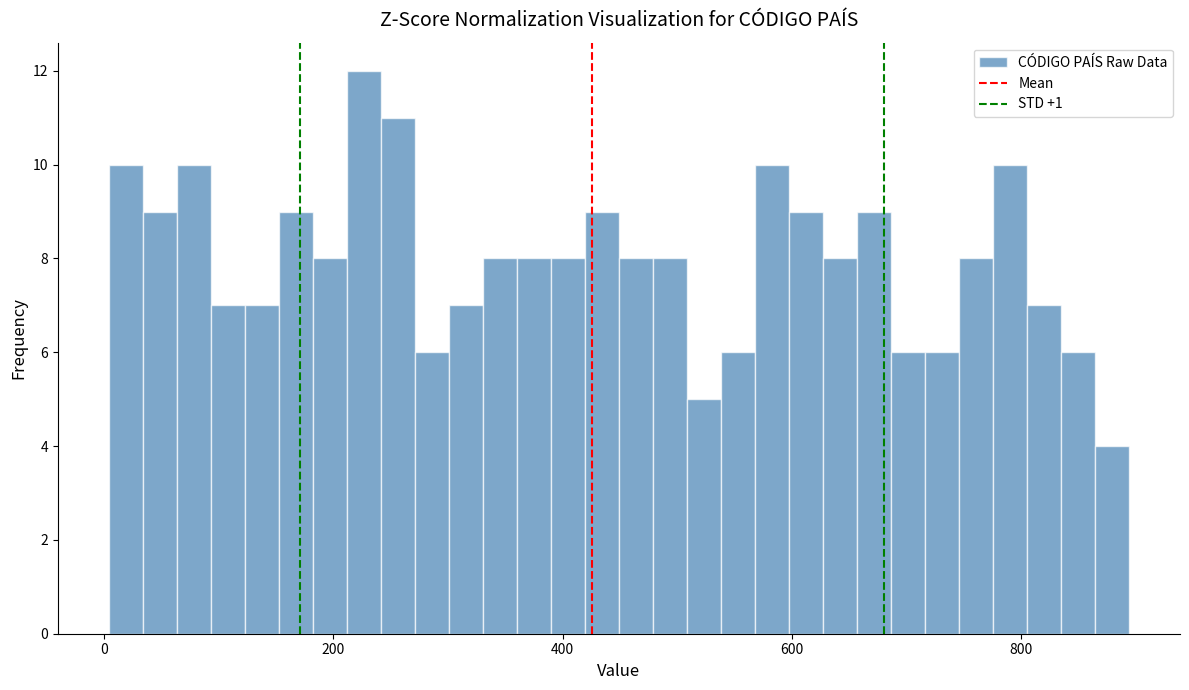

Around what value on the x-axis is the tallest bar? Give the approximate position of its centre, as read against the axis.

220